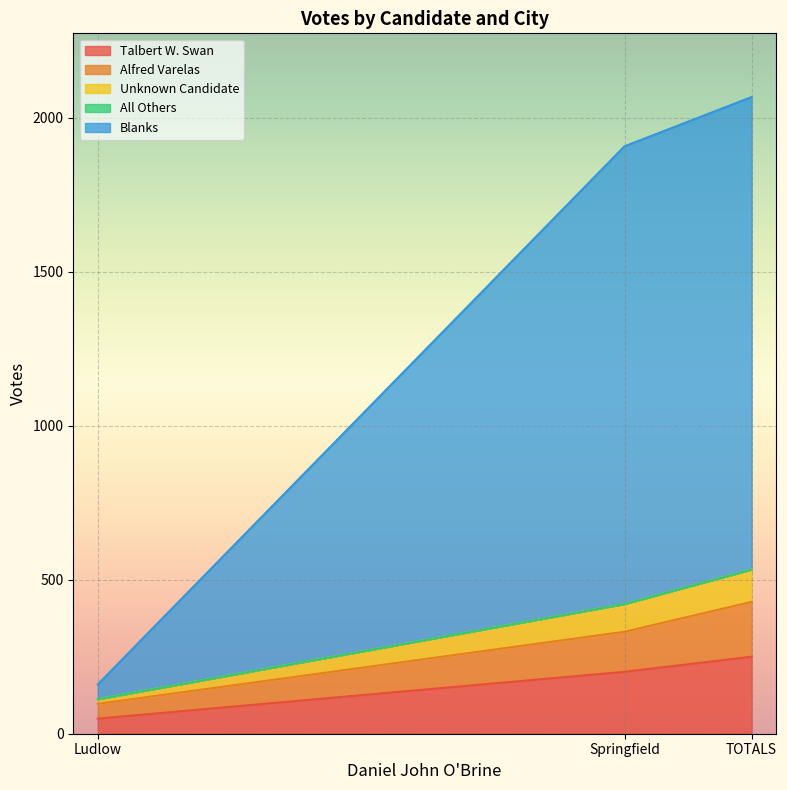

The Alfred Varelas series shows 428 at TOTALS. True or false?

True